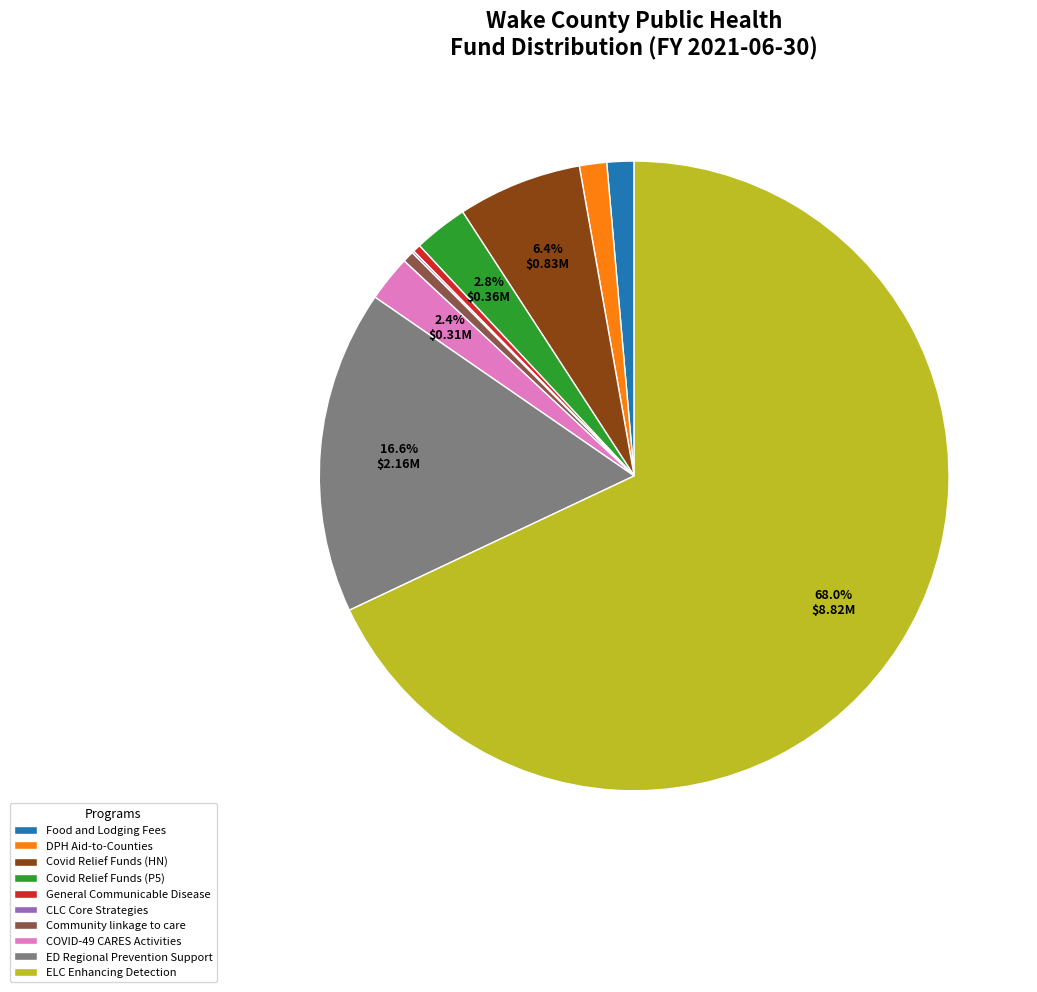

What portion of the pie excludes Covid Relief Funds (HN)?

93.6%